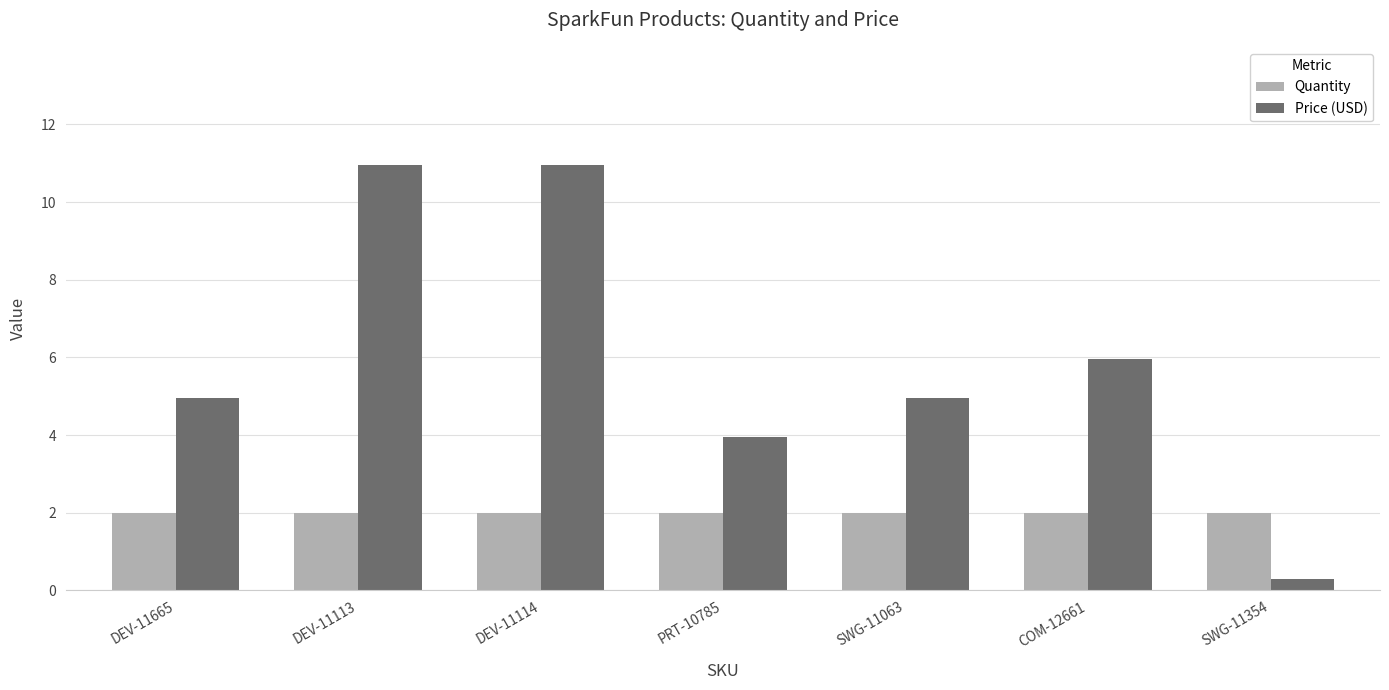

Rank the series at COM-12661 from lowest to highest value.

Quantity, Price (USD)